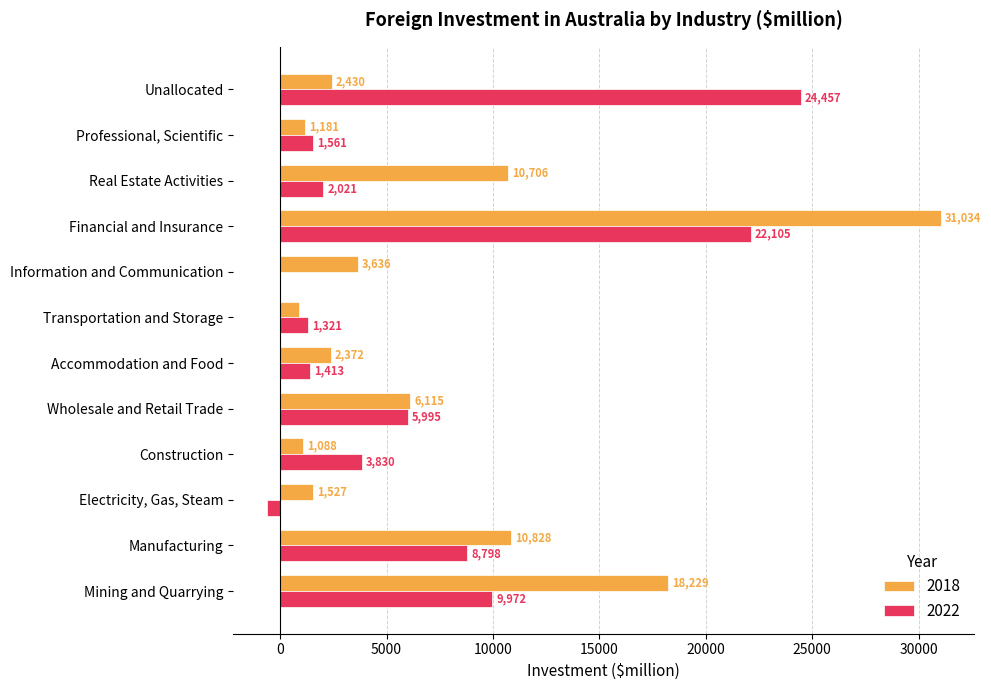

The 2022 series shows 2083 at Construction. True or false?

False